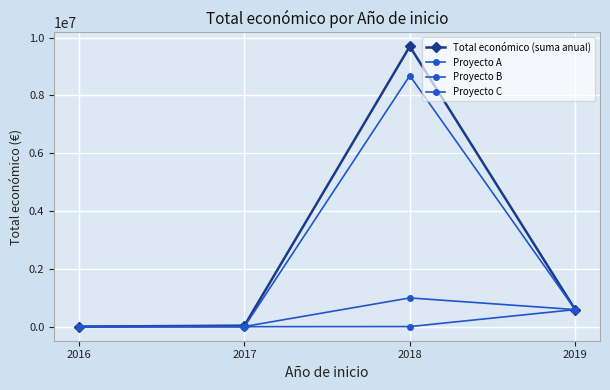

What is the average value of the Proyecto C series?

404266